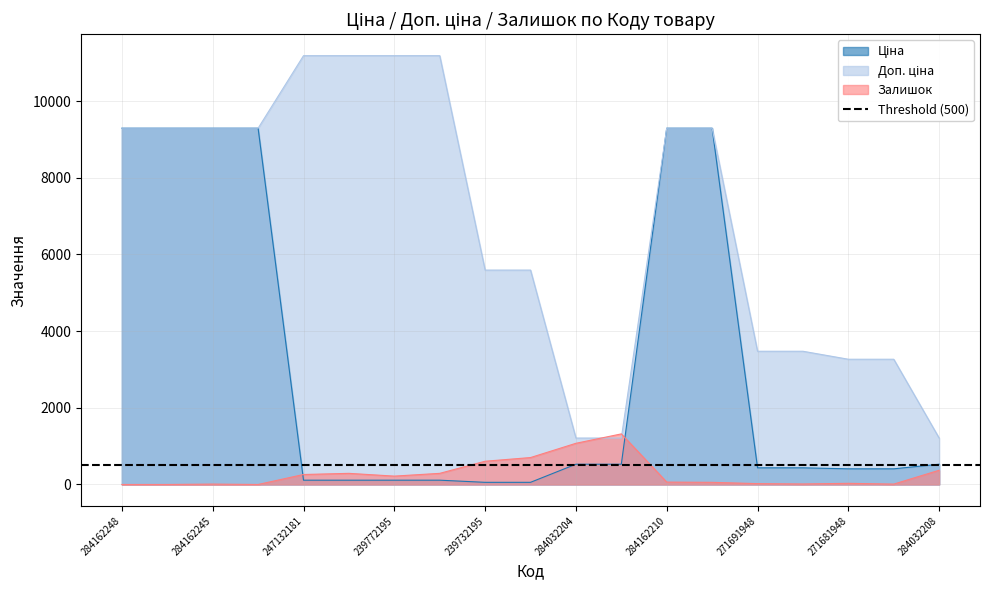

Reading left to right, what are all the values shown in this chart?

Ціна: 284162248=9290.5	284162246=9290.5	284162245=9290.5	284162244=9290.5	247132181=111.8	247132180=111.8	239772195=111.8	239772179=111.8	239732195=55.9	239732179=55.9	284032204=528.2	284032203=528.2	284162210=9290.5	284162209=9290.5	271691948=434.3	271691942=434.3	271681948=408.2	271681942=408.2	284032208=528.2
Доп. ціна: 284162248=9290.5	284162246=9290.5	284162245=9290.5	284162244=9290.5	247132181=11182.0	247132180=11182.0	239772195=11182.0	239772179=11182.0	239732195=5591.0	239732179=5591.0	284032204=1210.7	284032203=1210.7	284162210=9290.5	284162209=9290.5	271691948=3474.1	271691942=3474.1	271681948=3265.8	271681942=3265.8	284032208=1210.7
Залишок: 284162248=0.0	284162246=0.0	284162245=10.0	284162244=0.0	247132181=260.0	247132180=290.0	239772195=218.0	239772179=290.0	239732195=606.0	239732179=702.0	284032204=1074.0	284032203=1319.0	284162210=62.0	284162209=56.0	271691948=22.0	271691942=13.0	271681948=30.0	271681942=10.0	284032208=371.0